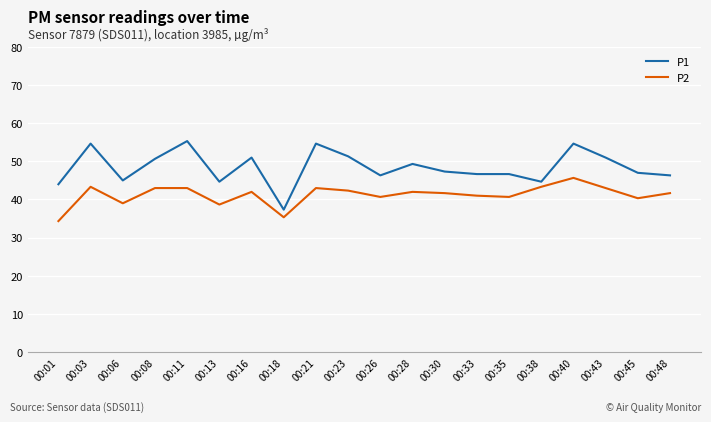

Which series changed the most between 00:13 and 00:18?

P1